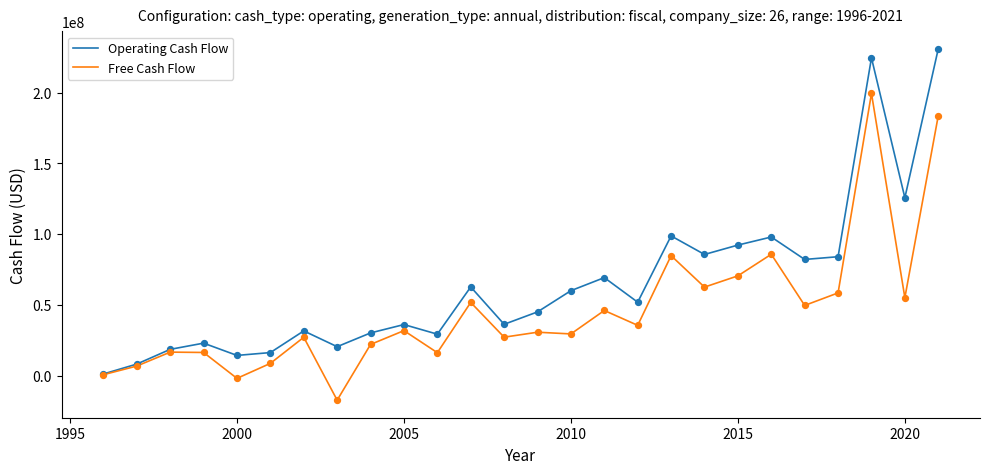

Which series has the largest total across all categories?

Operating Cash Flow